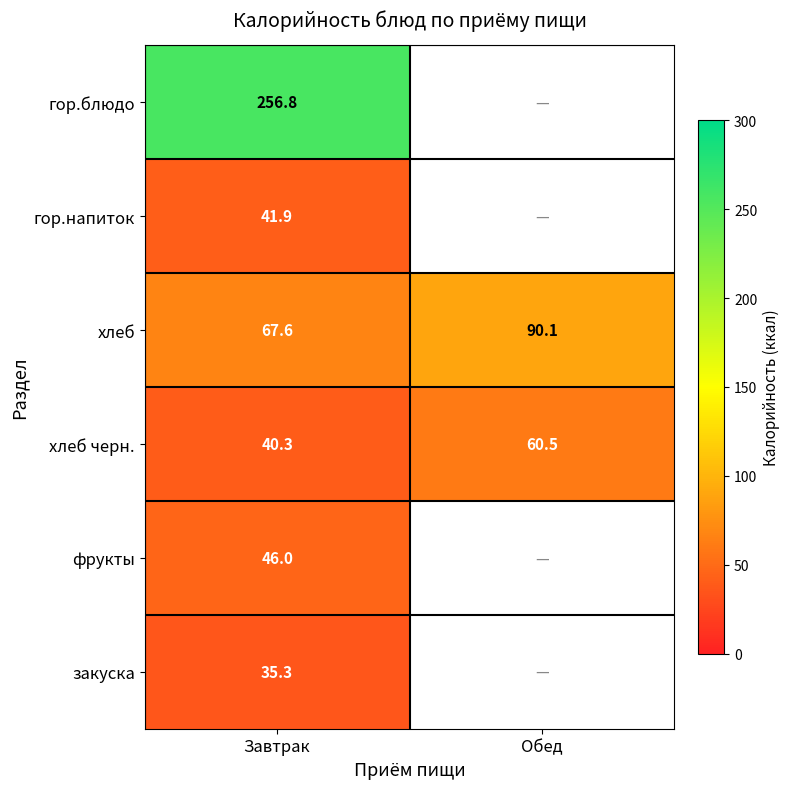

Where does the хлеб черн. series first go above 60?

Обед